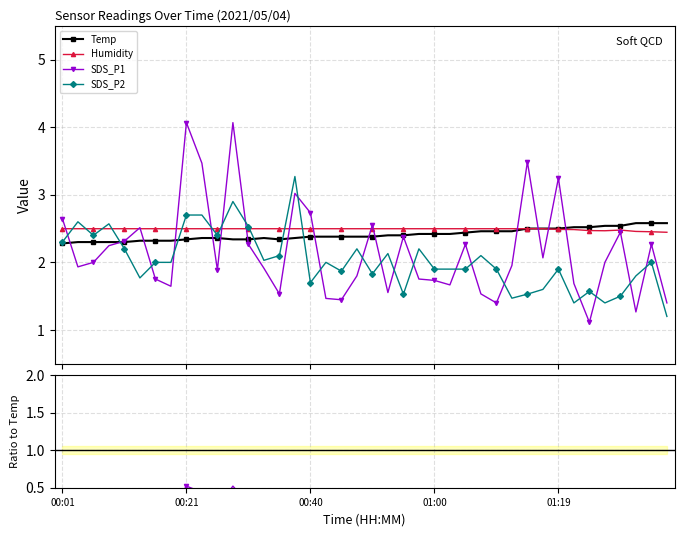

Rank the categories by Humidity value from highest to lowest.

00:01, 00:04, 00:06, 00:08, 00:11, 00:13, 00:16, 00:18, 00:21, 00:23, 00:25, 00:28, 00:30, 00:33, 00:35, 00:38, 00:40, 00:43, 00:45, 00:47, 00:50, 00:52, 00:55, 00:57, 01:00, 01:02, 01:05, 01:07, 01:09, 01:12, 01:14, 01:17, 01:19, 01:22, 01:29, 01:24, 01:26, 01:31, 01:34, 01:36